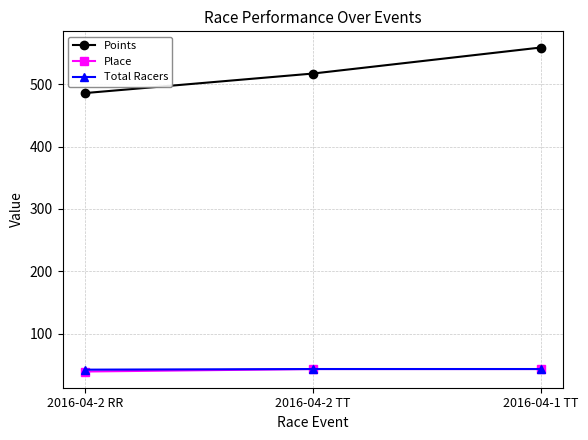

Does the chart have visible grid lines?

Yes